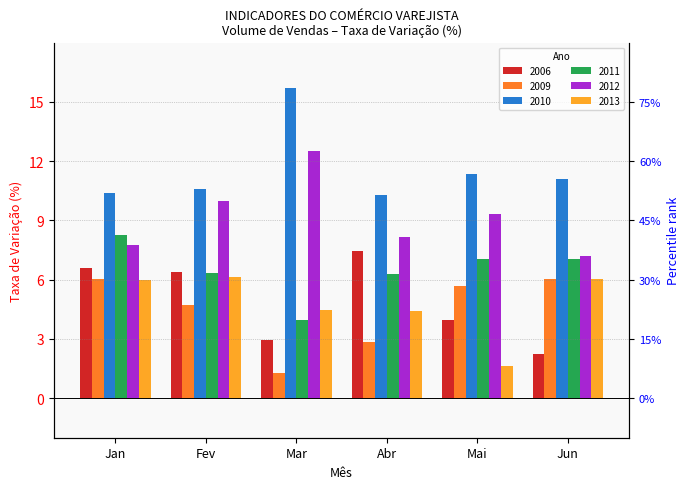

How many bars are there in total?

36